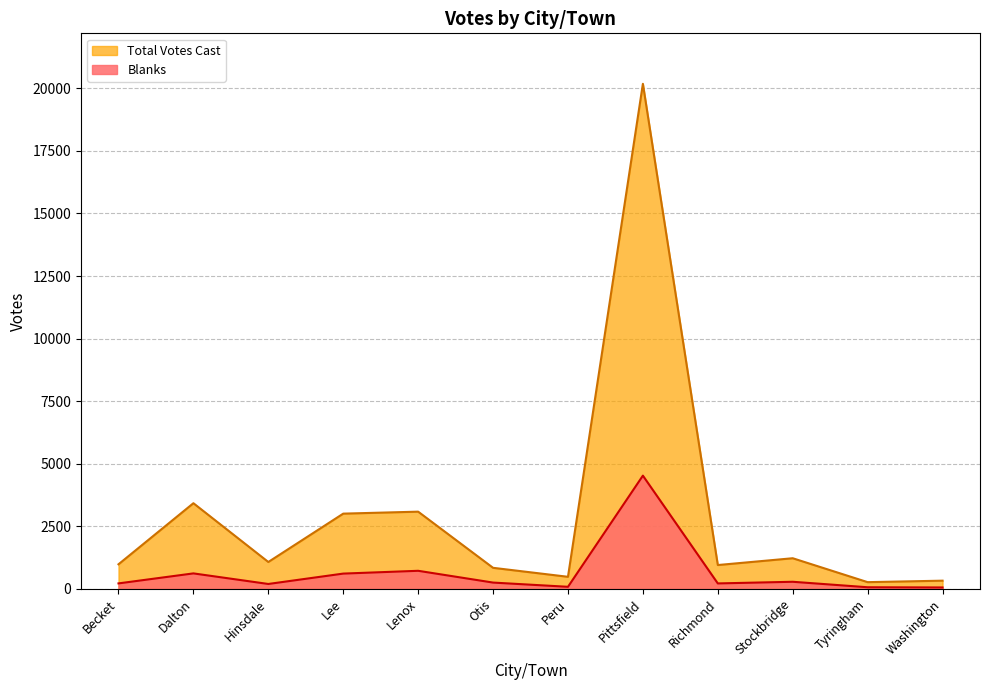

How many data points does each series have?

12